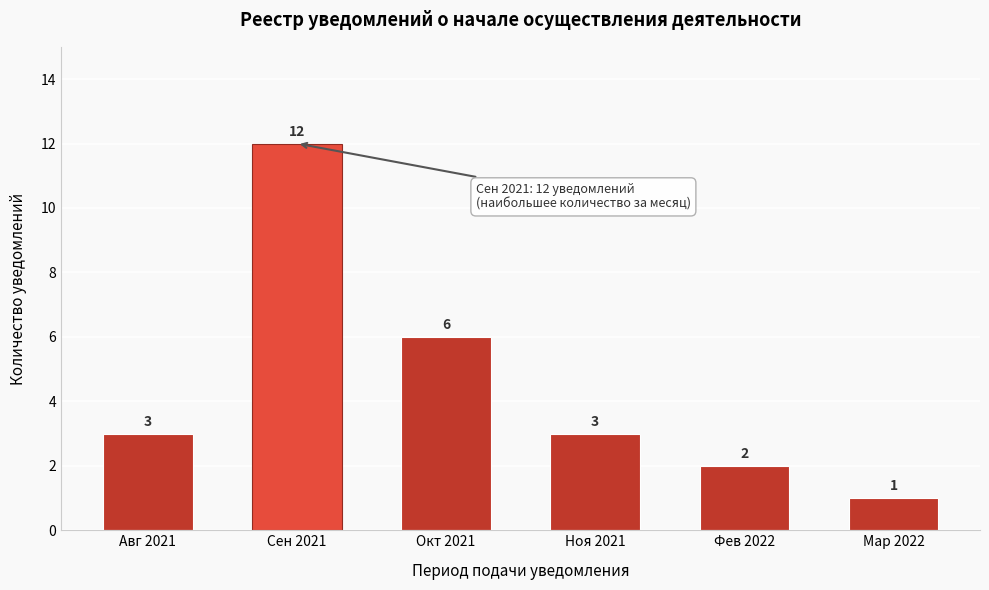

Reading left to right, transcribe all the data shown in this chart.

Авг 2021=3	Сен 2021=12	Окт 2021=6	Ноя 2021=3	Фев 2022=2	Мар 2022=1